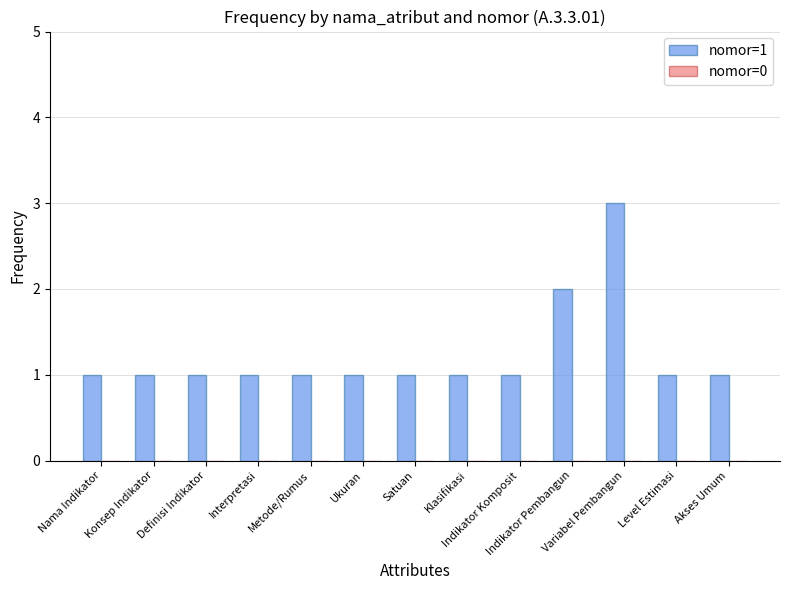

What is the label of the 7th bar from the right?

Satuan